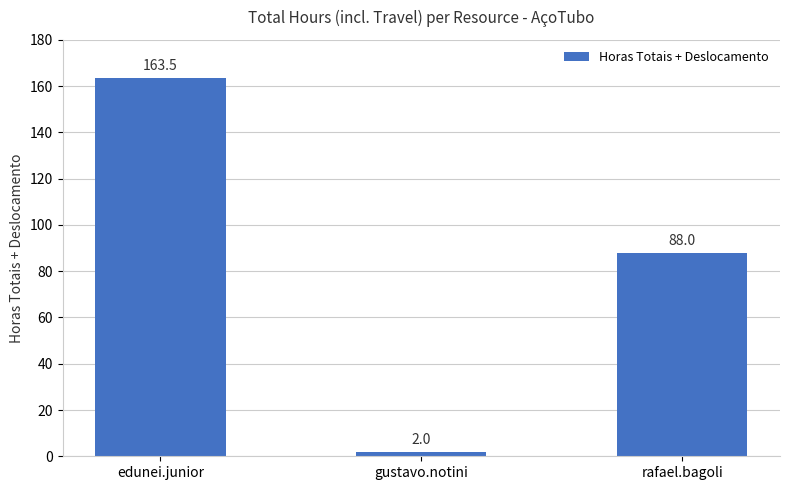

Reading left to right, what are all the values shown in this chart?

163.5	2.0	88.0